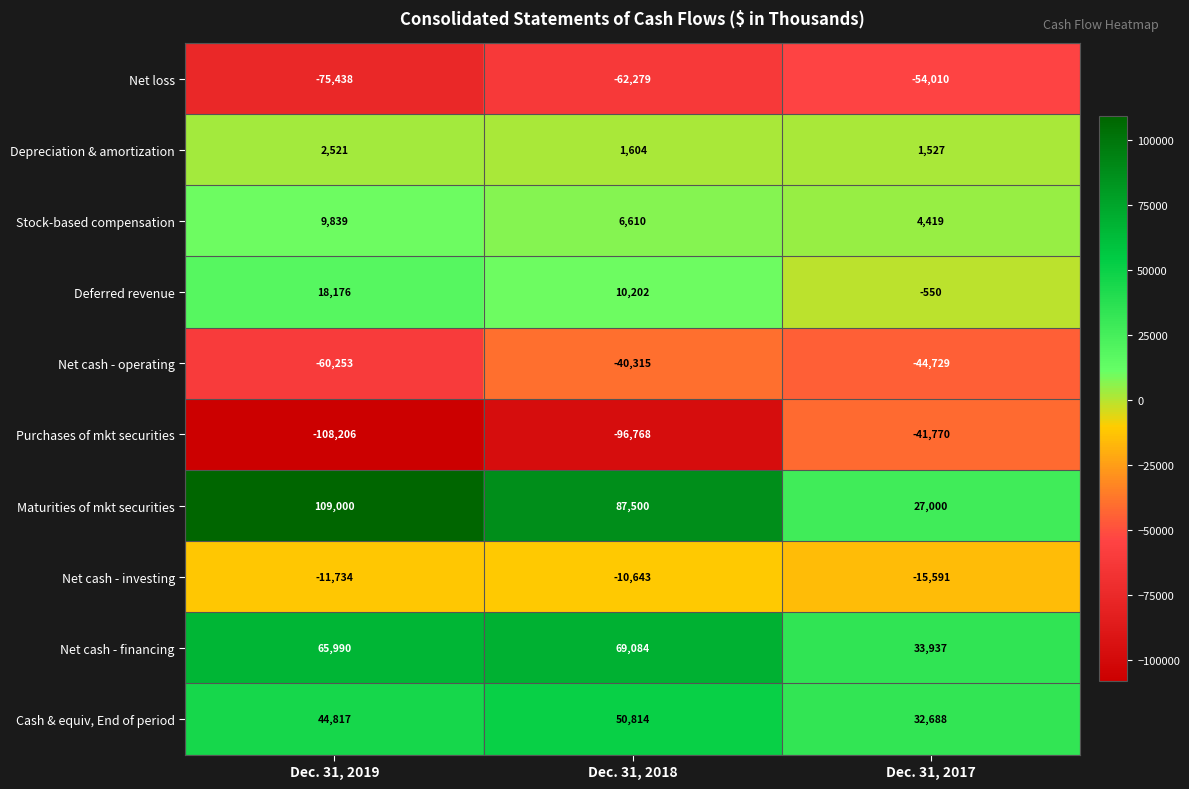

What is the minimum value for Net cash - investing?

-15591